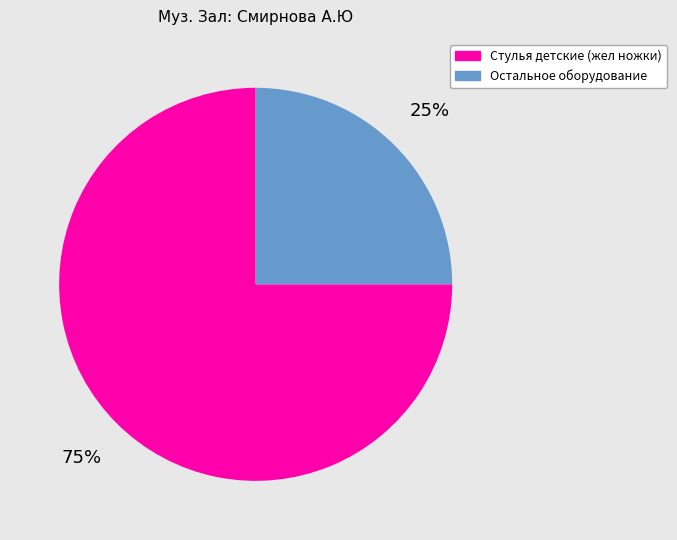

How many slices are in this pie chart?

2